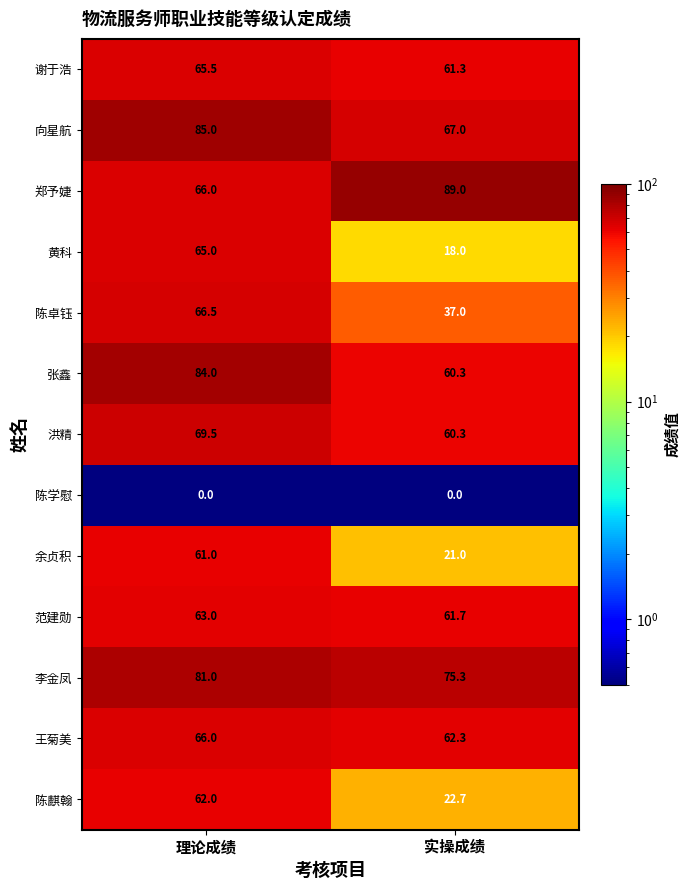

The value of 黄科 at 实操成绩 is 5.8. True or false?

False